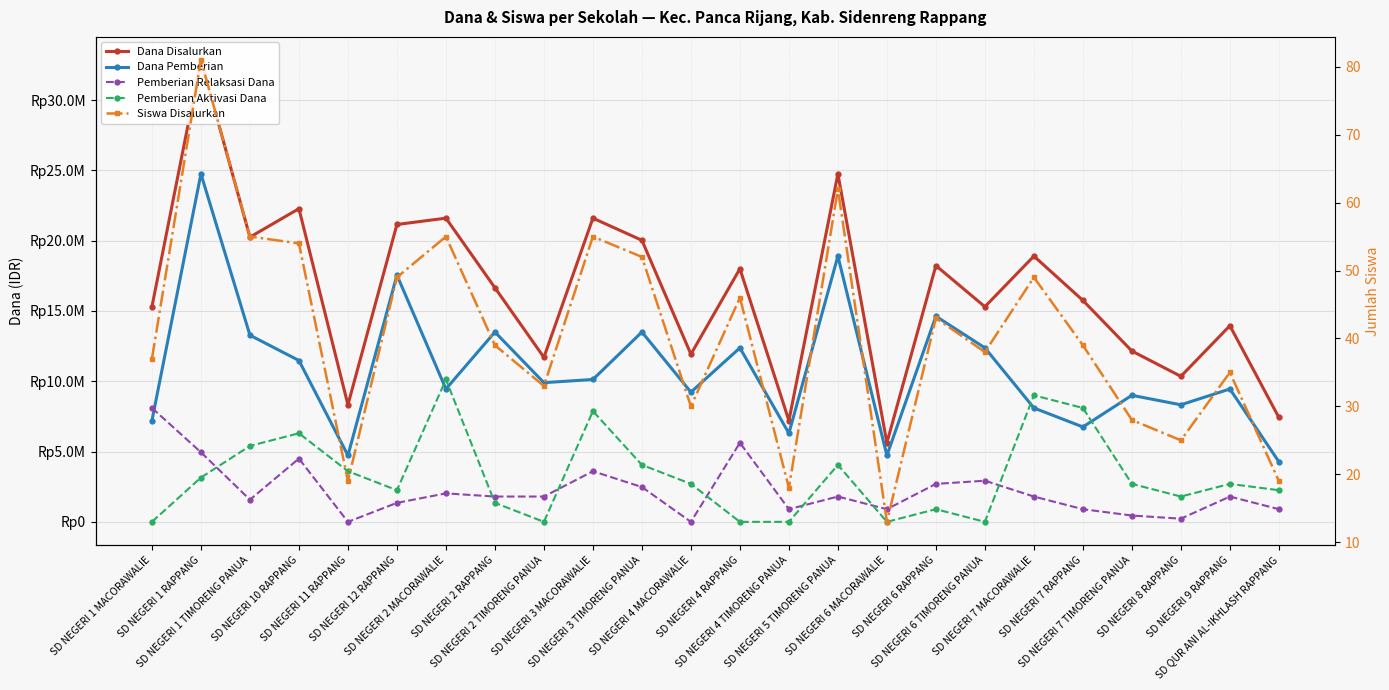

Which series has the largest range (max minus min)?

Dana Disalurkan